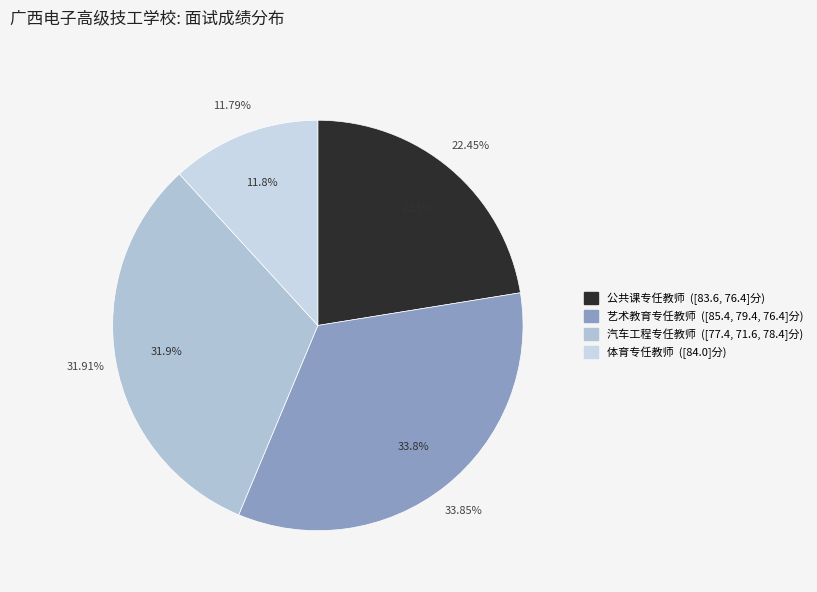

How many segments does this pie chart have?

4